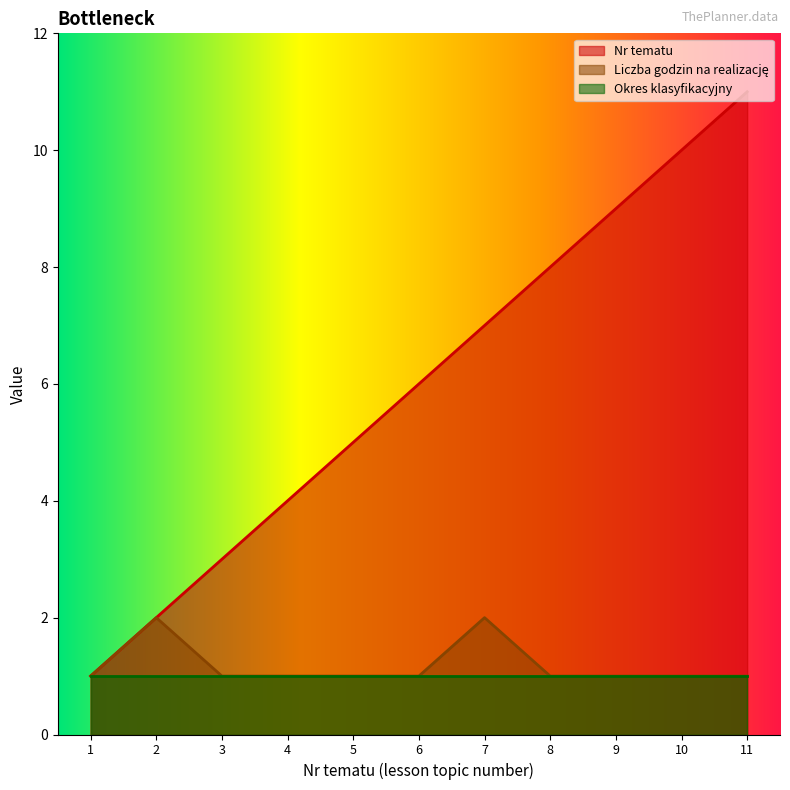

At which category is the sum across all series the highest?

11